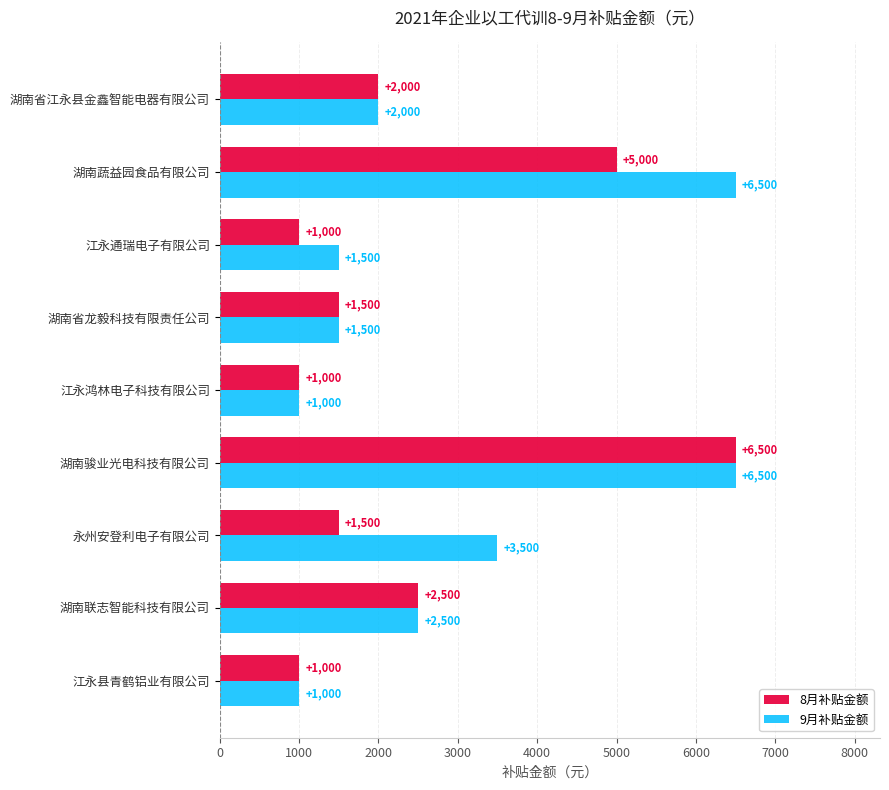

How many categories are shown in the chart?

9